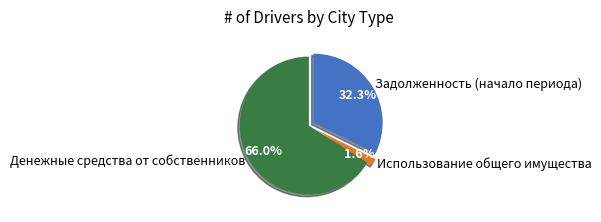

Between Задолженность (начало периода) and Использование общего имущества, which is larger?

Задолженность (начало периода)